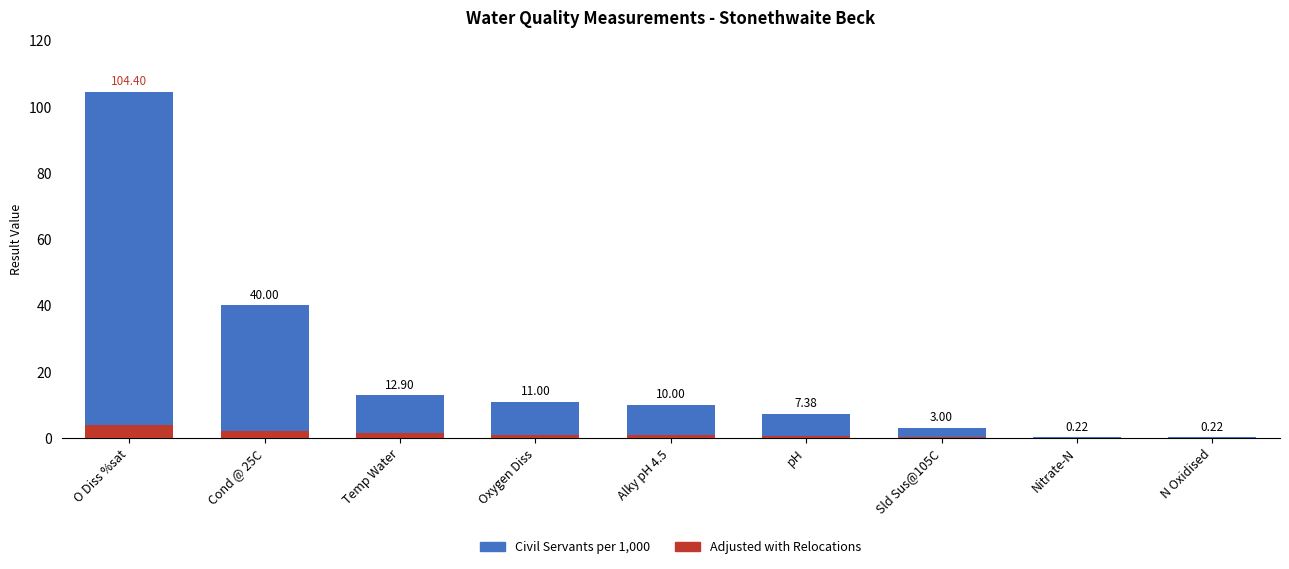

The Adjusted with Relocations series shows 1.1 at Cond @ 25C. True or false?

False